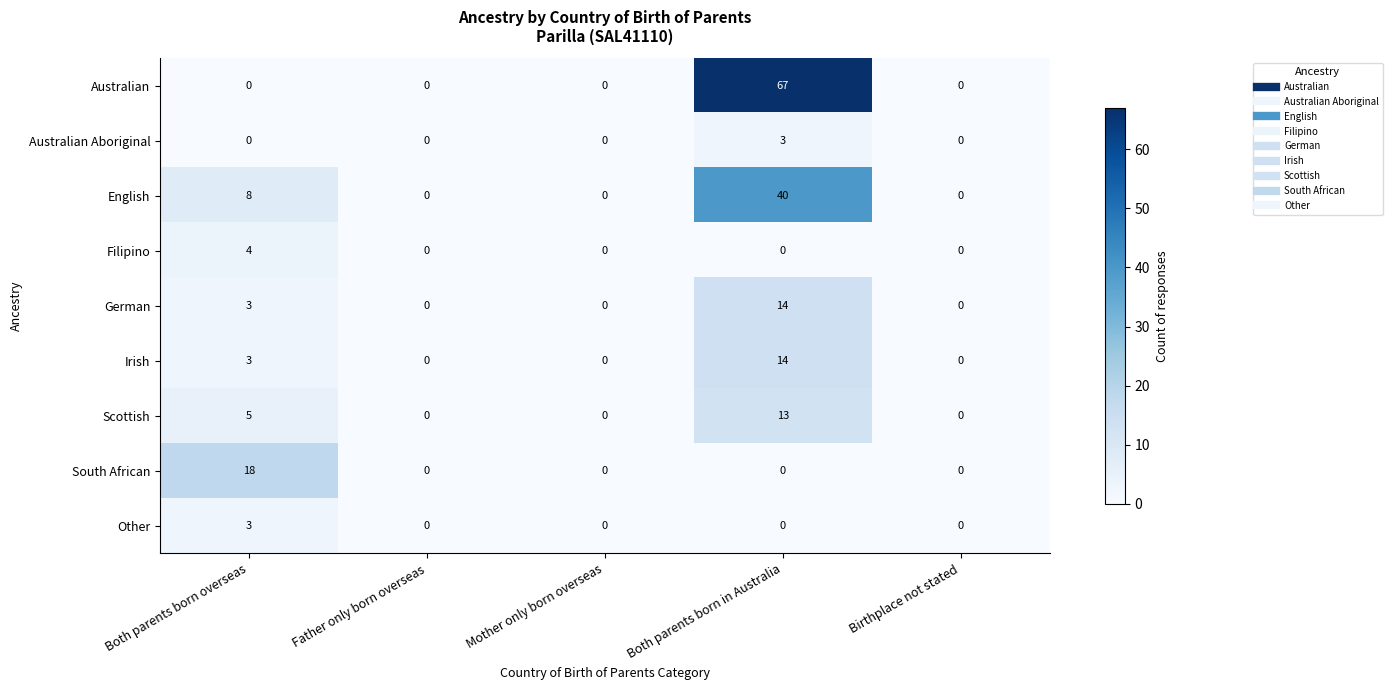

Which series has the widest spread of values?

Australian